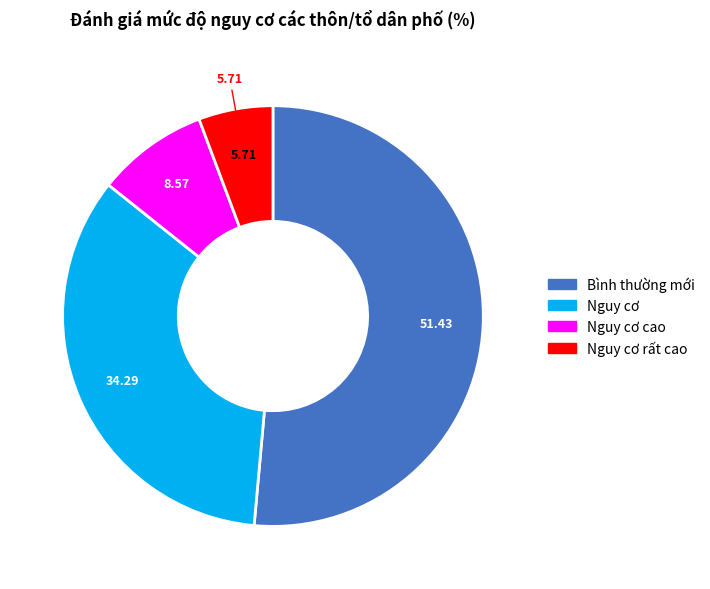

How many segments does this pie chart have?

4